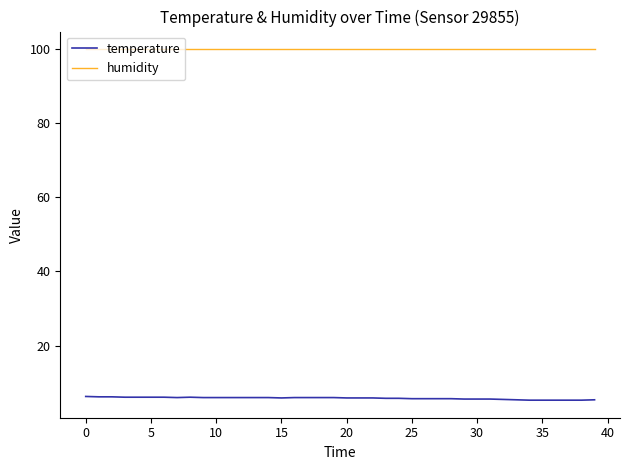

What is the difference between the maximum and minimum values in the temperature series?

1.0